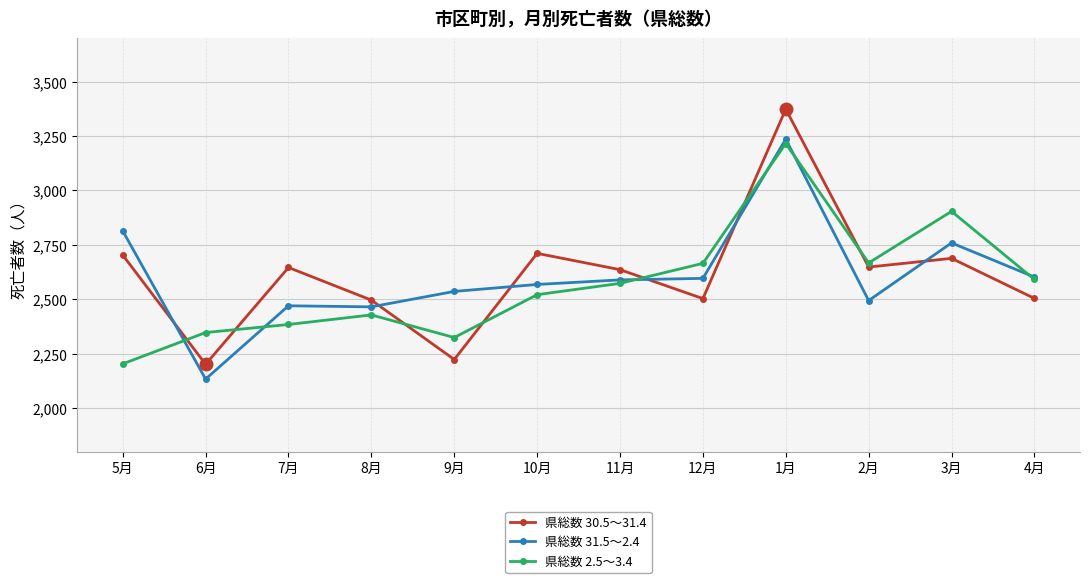

What position from the left is 9月?

5